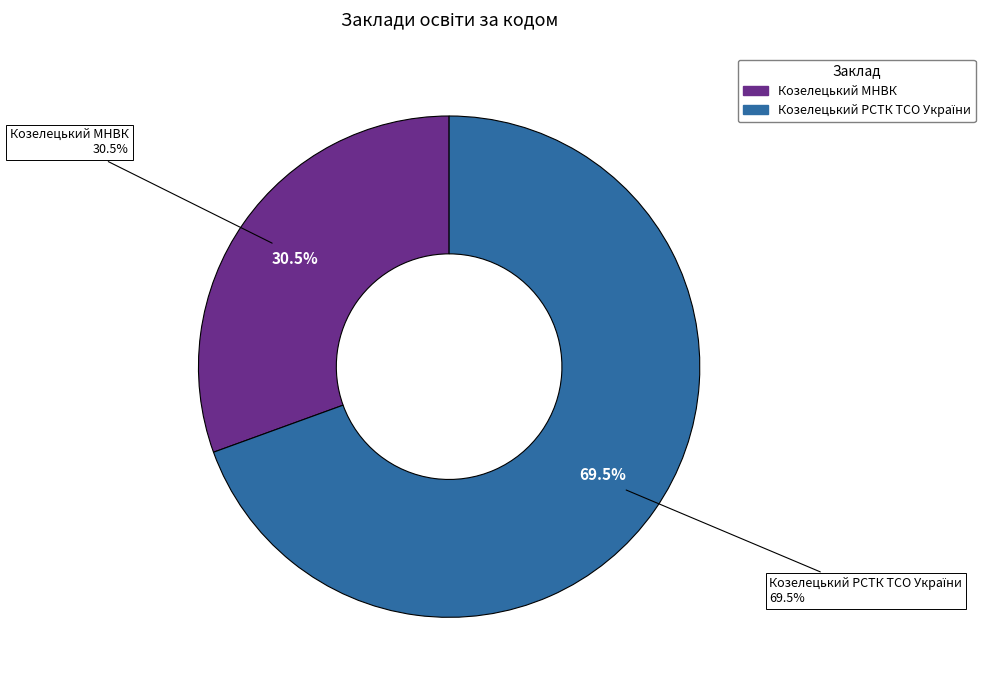

To the nearest percent, what percentage of the pie is Козелецький РСТК ТСО України?

69%